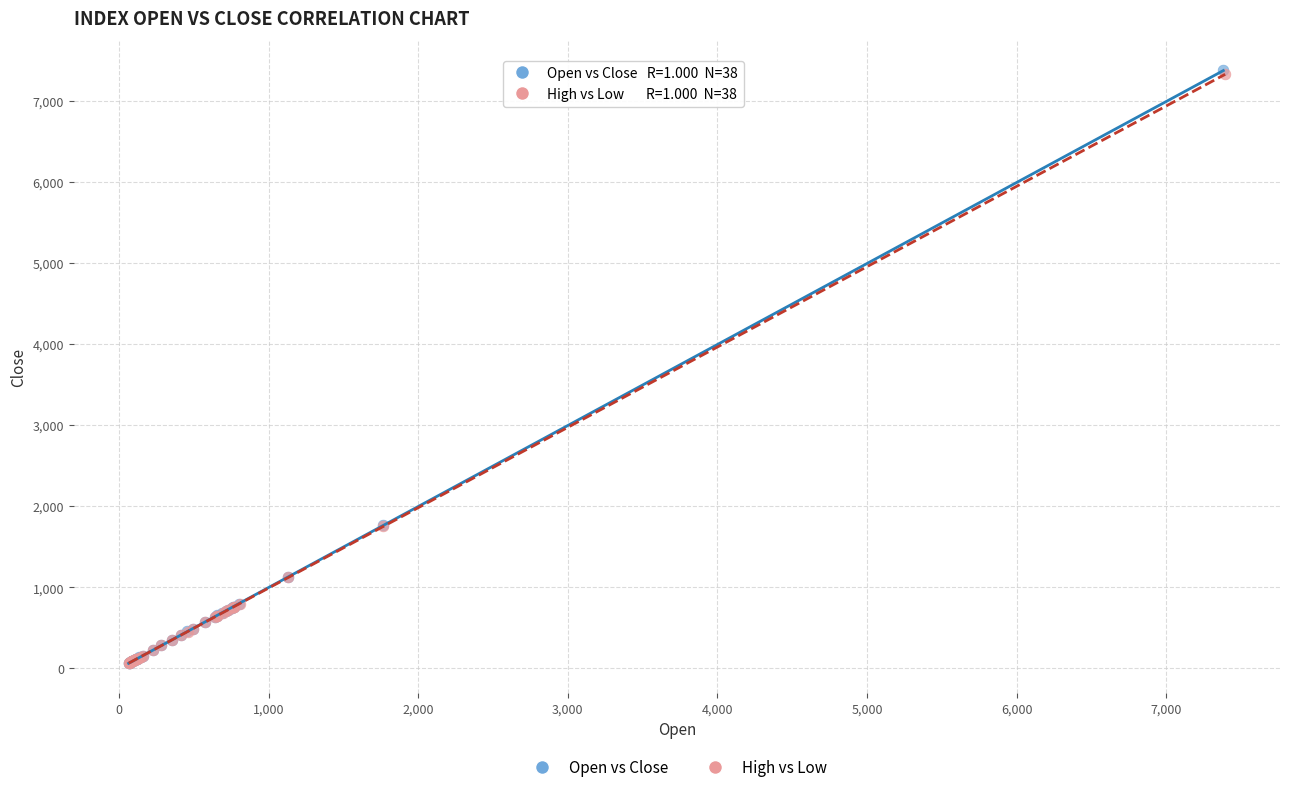

Which series has the widest spread of Y values?

Open vs Close